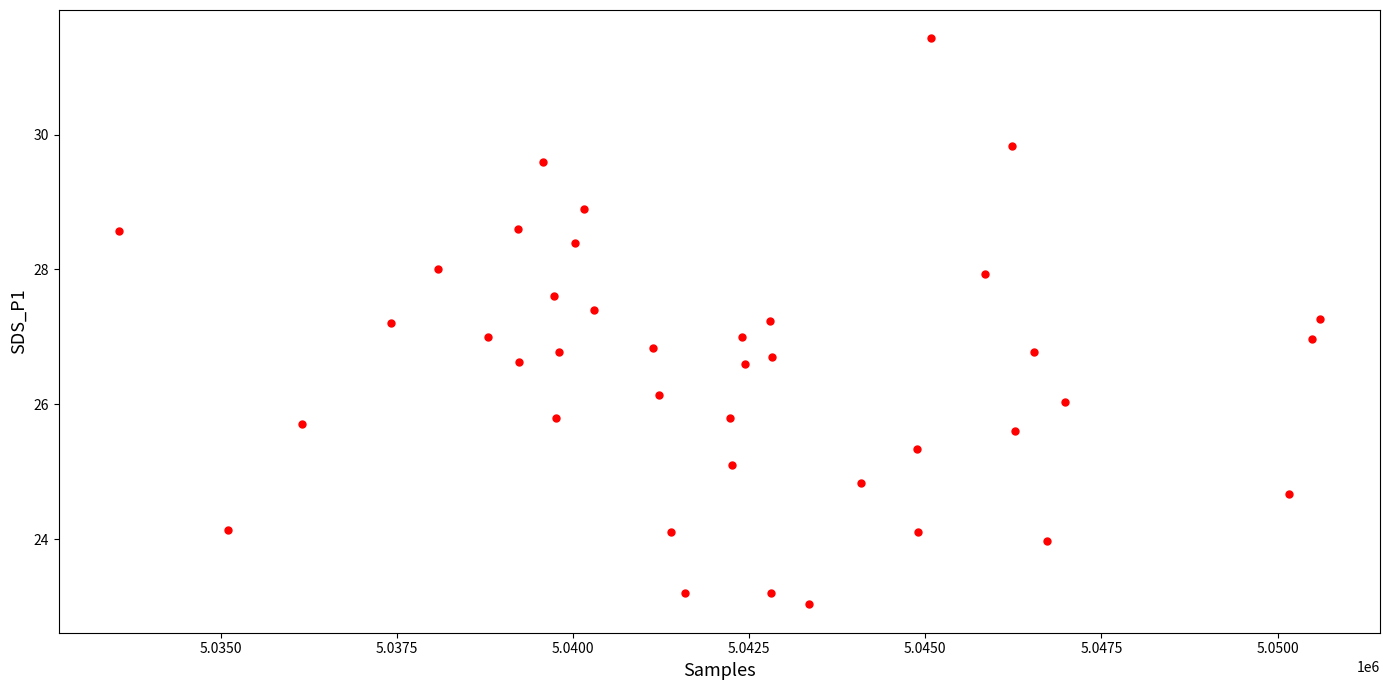

What is the range of X values (max minus min)?

17052.0